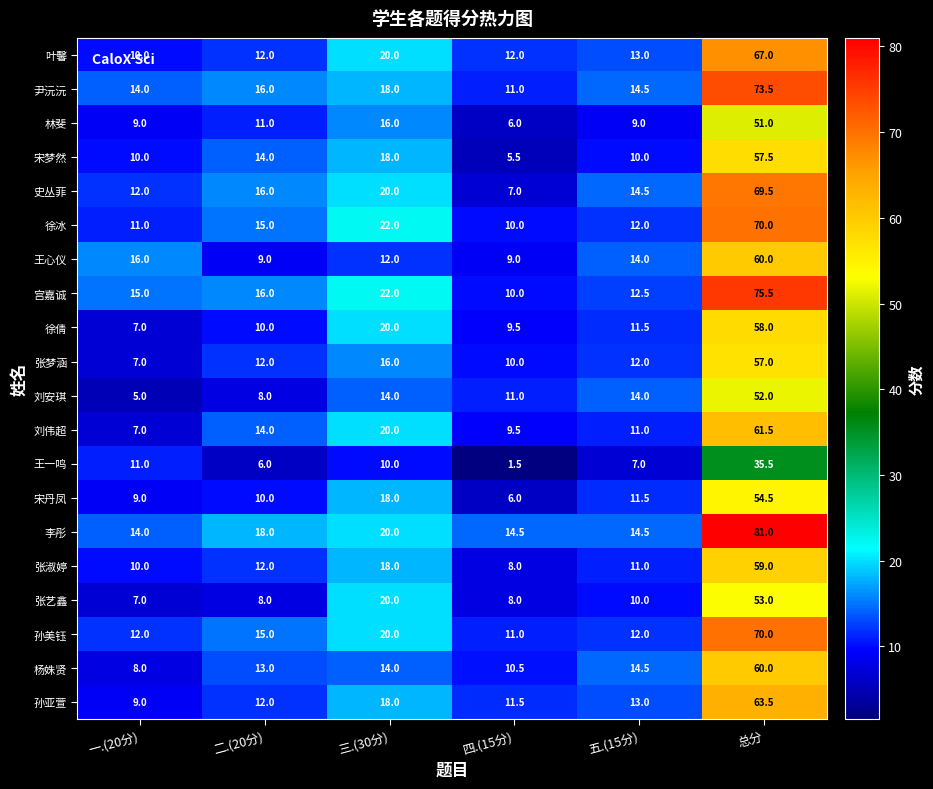

What is the sum of the 史丛菲 values at 一.(20分) and 总分?

81.5